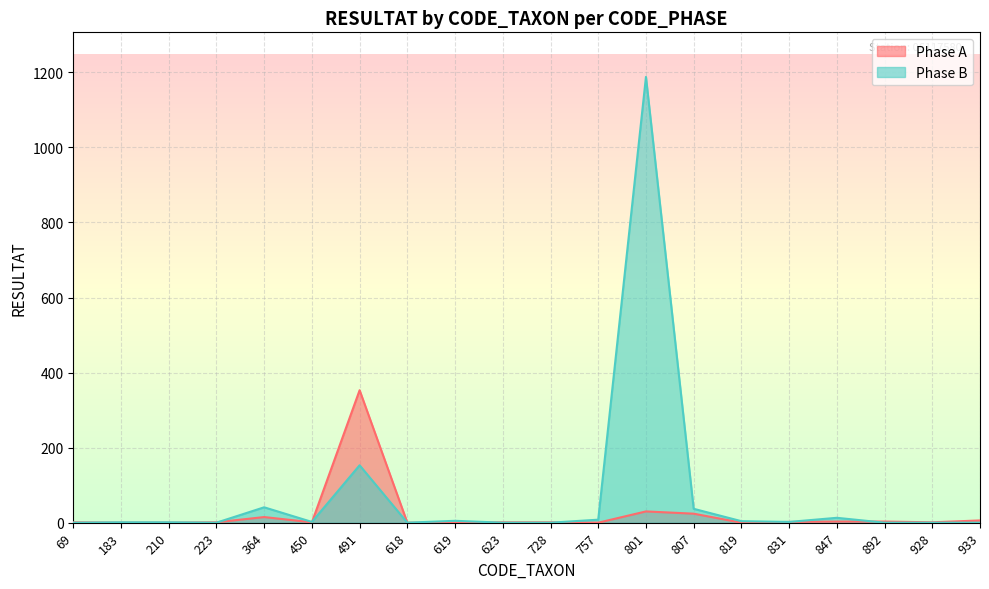

Which series changed the most between 619 and 847?

Phase B